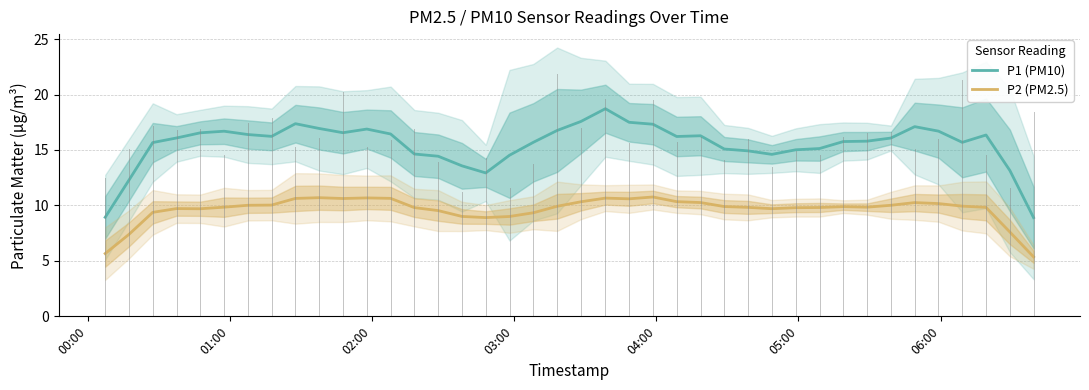

True or false: P2 (PM2.5) and P1 (PM10) cross at least once.

False